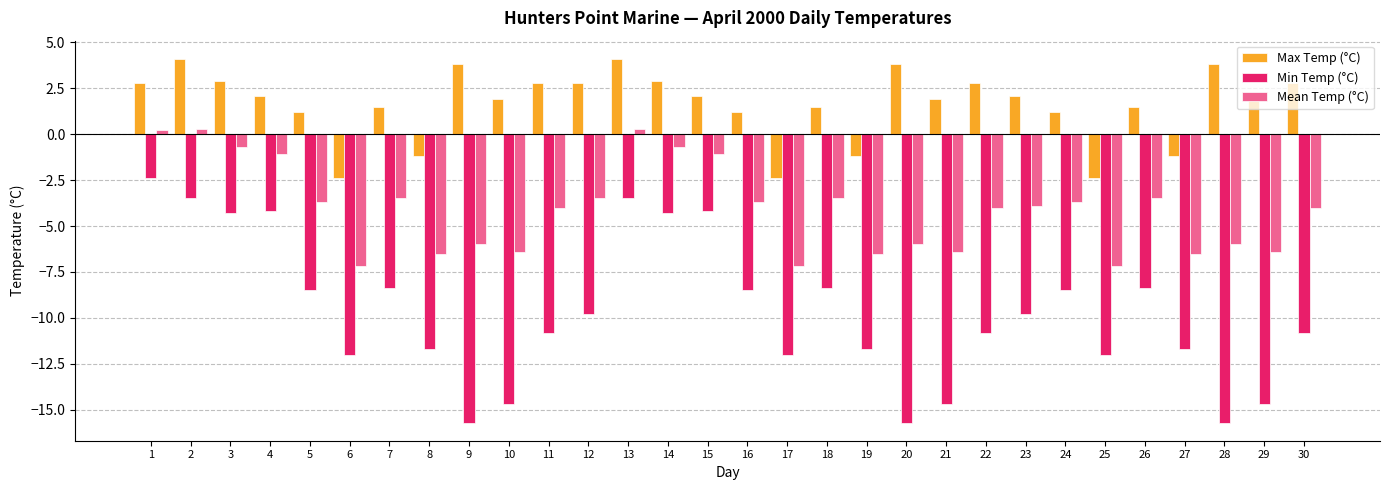

Is the value of Max Temp (°C) at 10 greater than the value of Mean Temp (°C) at 18?

Yes